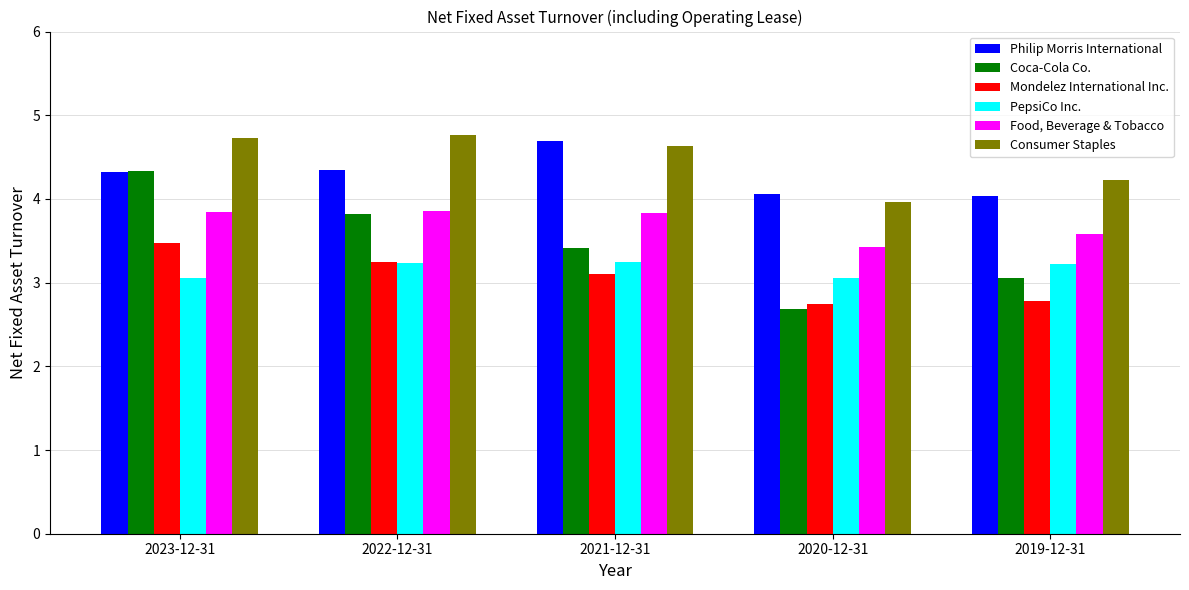

Rank the categories by Coca-Cola Co. value from lowest to highest.

2020-12-31, 2019-12-31, 2021-12-31, 2022-12-31, 2023-12-31